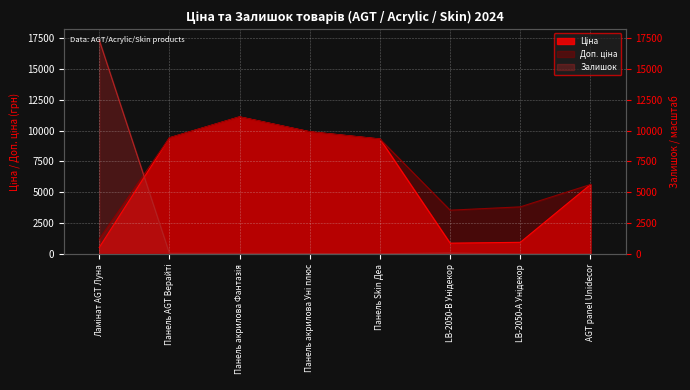

Between Ламінат AGT Луна and Панель акрилова Фантазія, which is larger?

Панель акрилова Фантазія